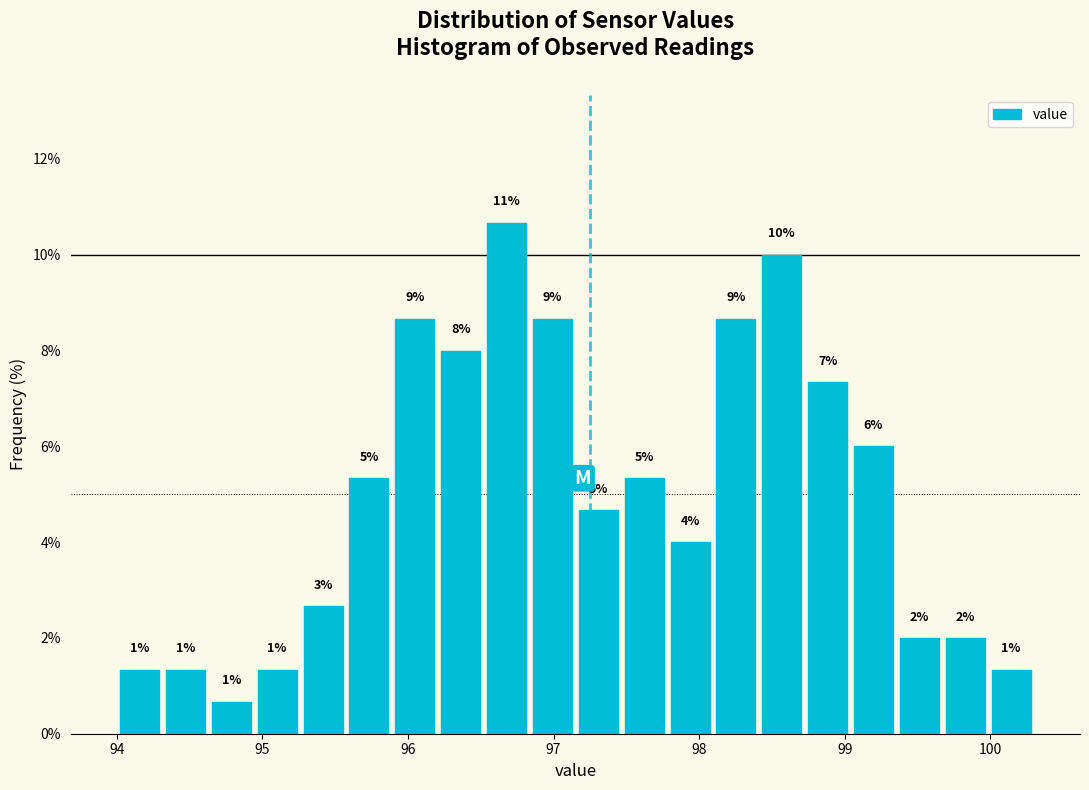

Around what value on the x-axis is the tallest bar? Give the approximate position of its centre, as read against the axis.

96.7